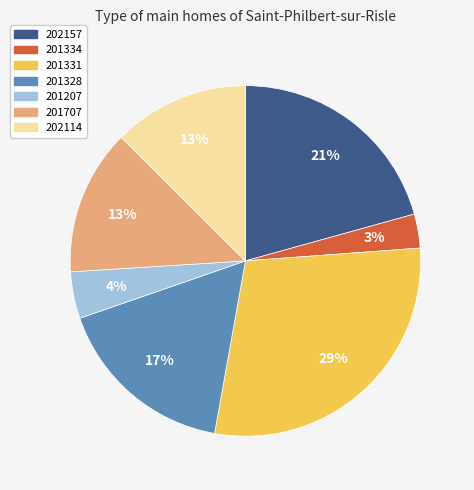

What percentage is the 201328 slice, to the nearest percent?

17%